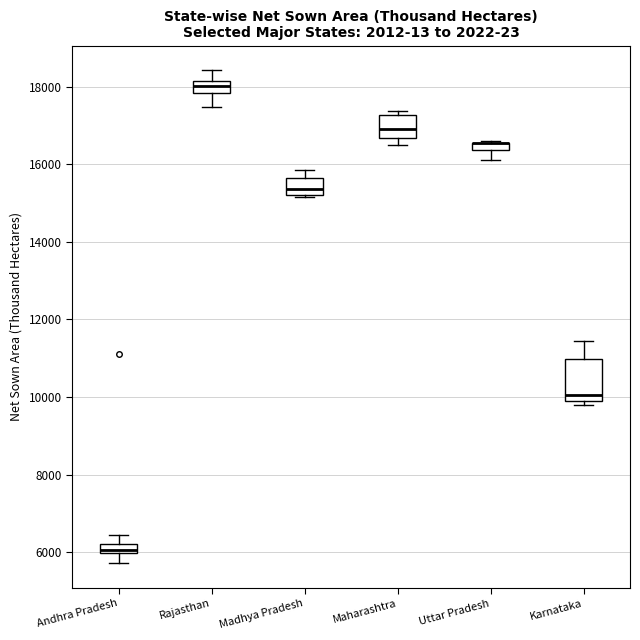

Comparing the boxes themselves (not the whiskers), which one is the tallest?

Karnataka